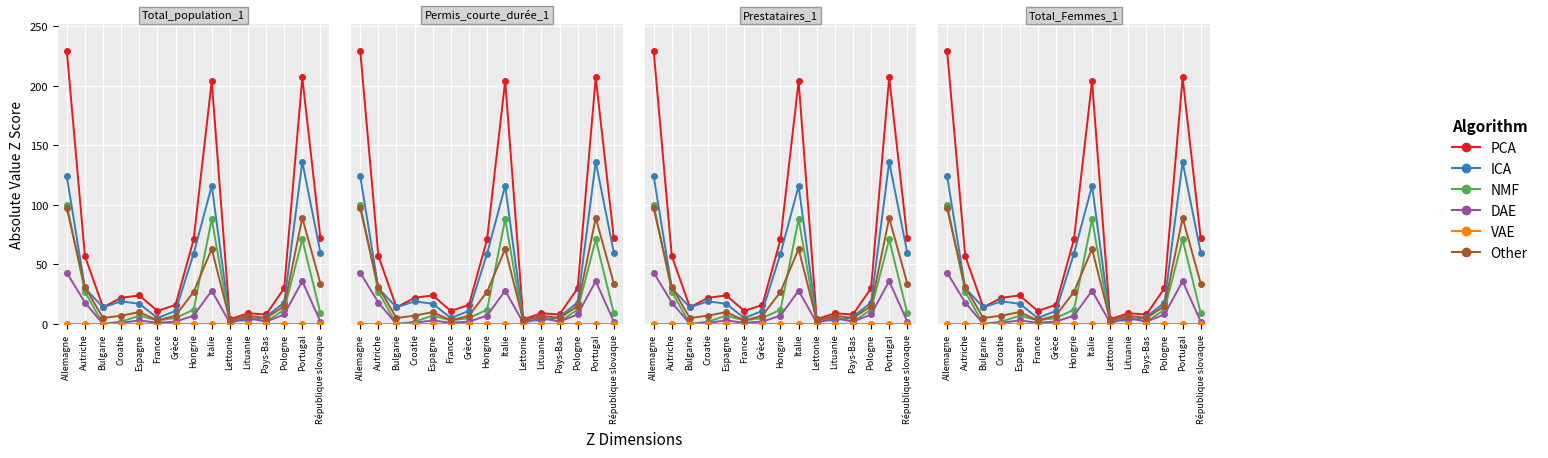

In Other, how many points are lower than both neighbors (excluding endpoints)?

4